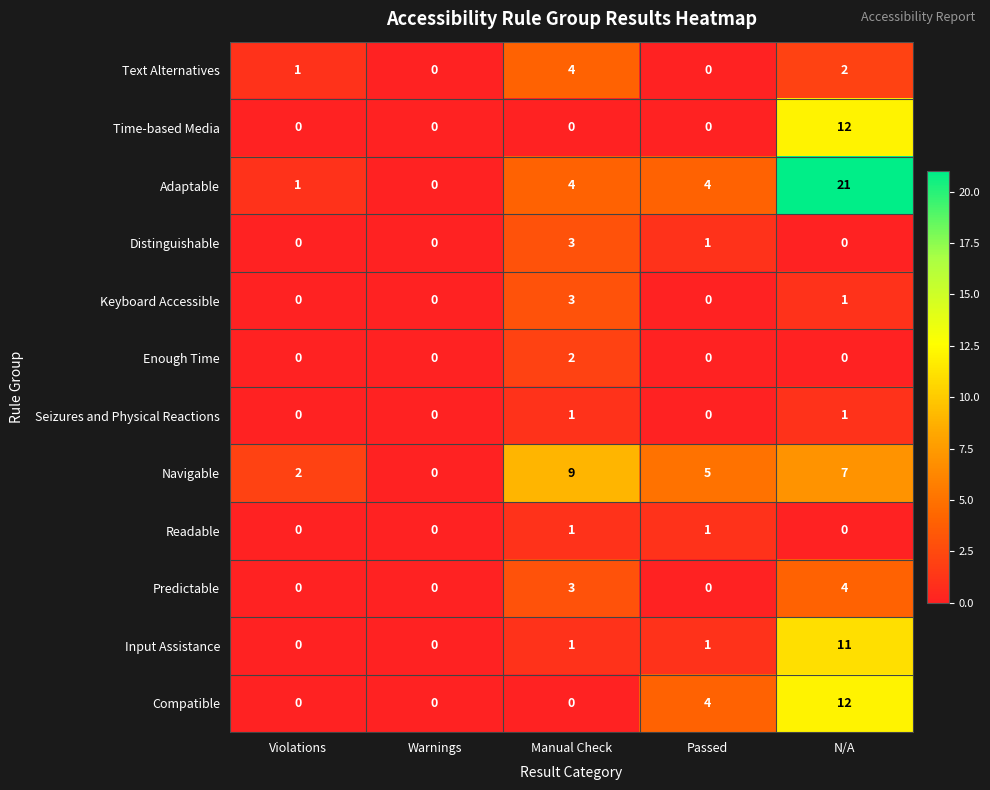

What is the greatest value displayed?

21